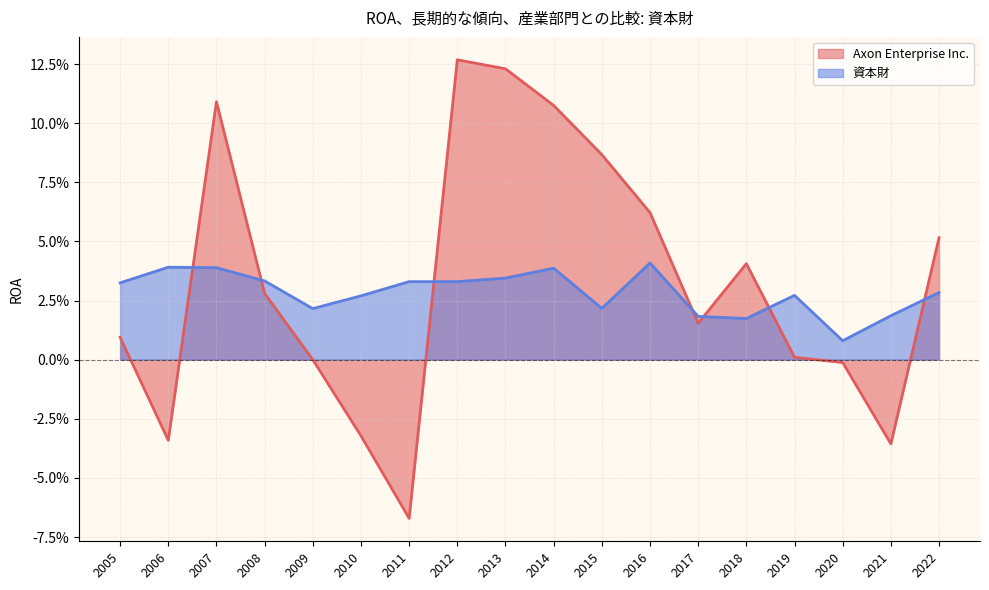

True or false: 資本財 and Axon Enterprise Inc. cross at least once.

True